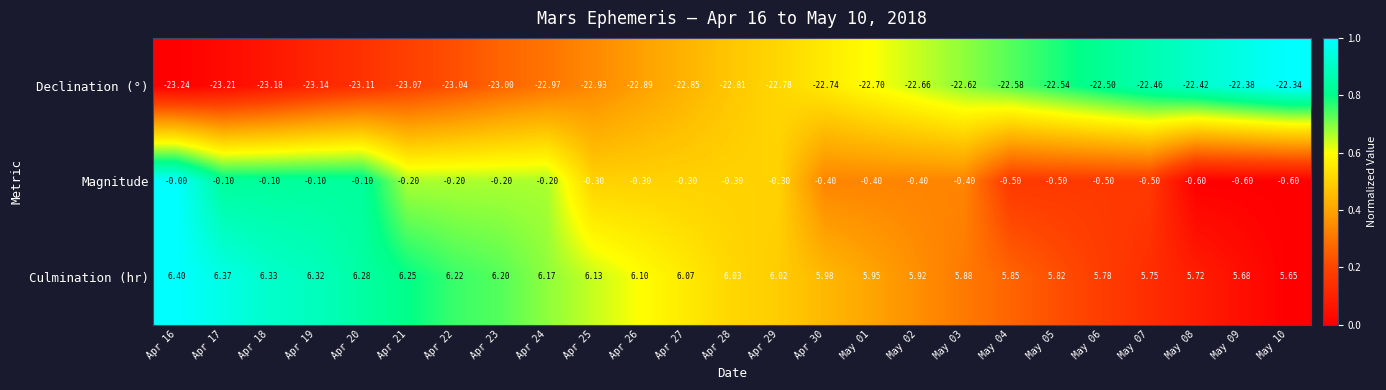

List the series in order of their peak value, highest first.

Culmination (hr), Magnitude, Declination (°)